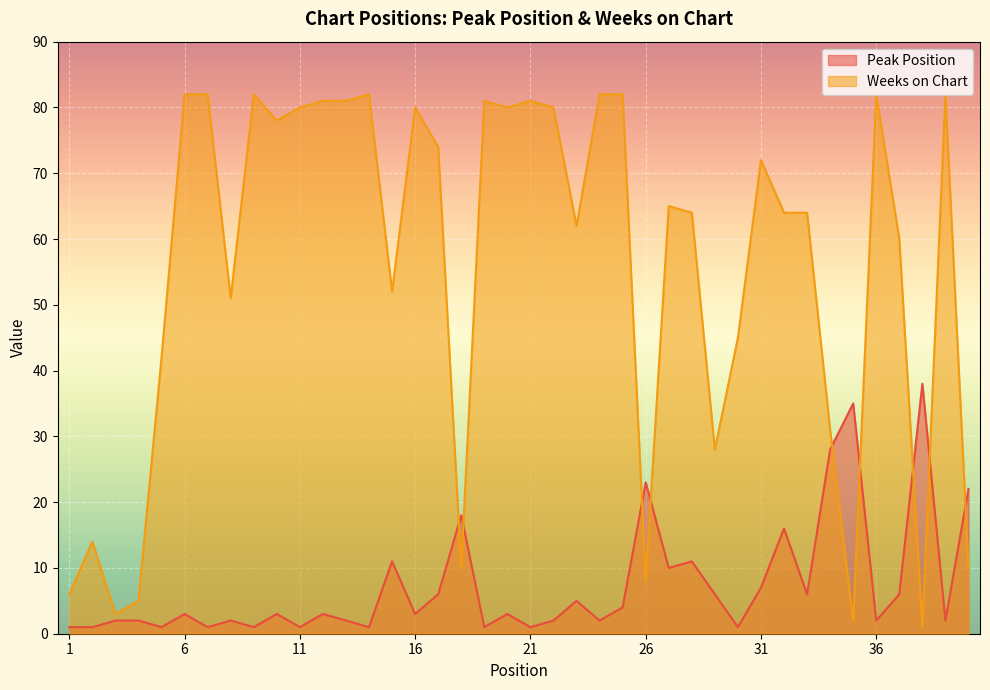

Which has a higher value, 25 or 19?

25